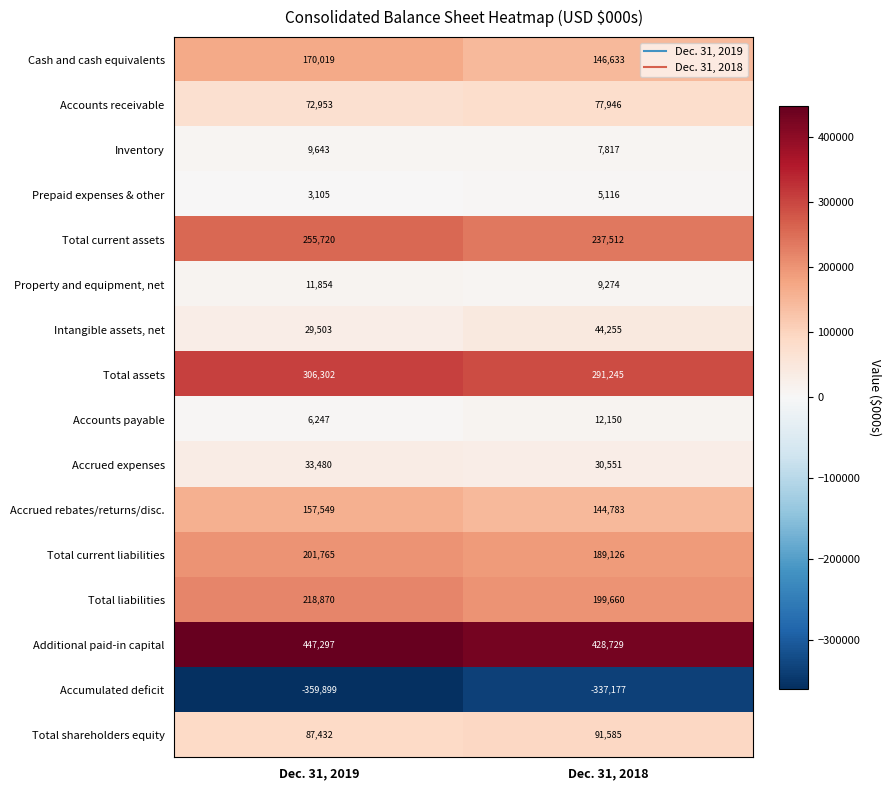

What is the sum of the Accrued rebates/returns/disc. values at Dec. 31, 2018 and Dec. 31, 2019?

302332